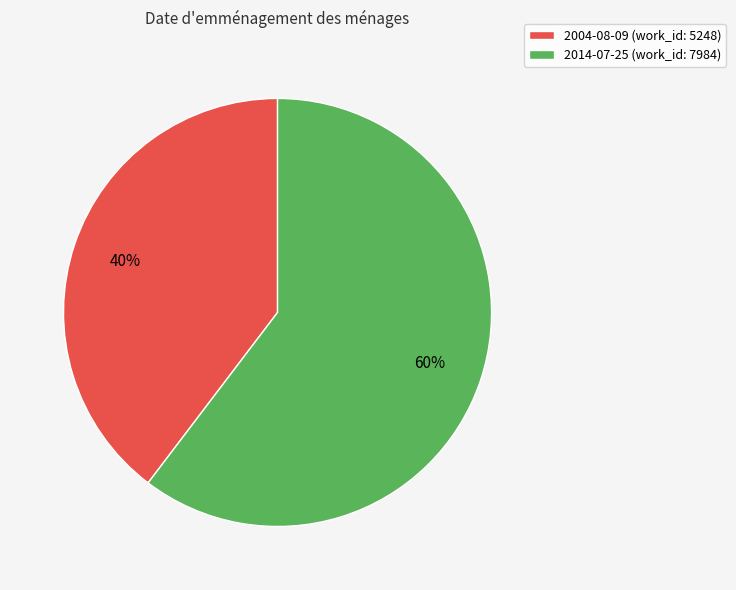

What is the ratio of the value at 2004-08-09 to the value at 2014-07-25?

0.7